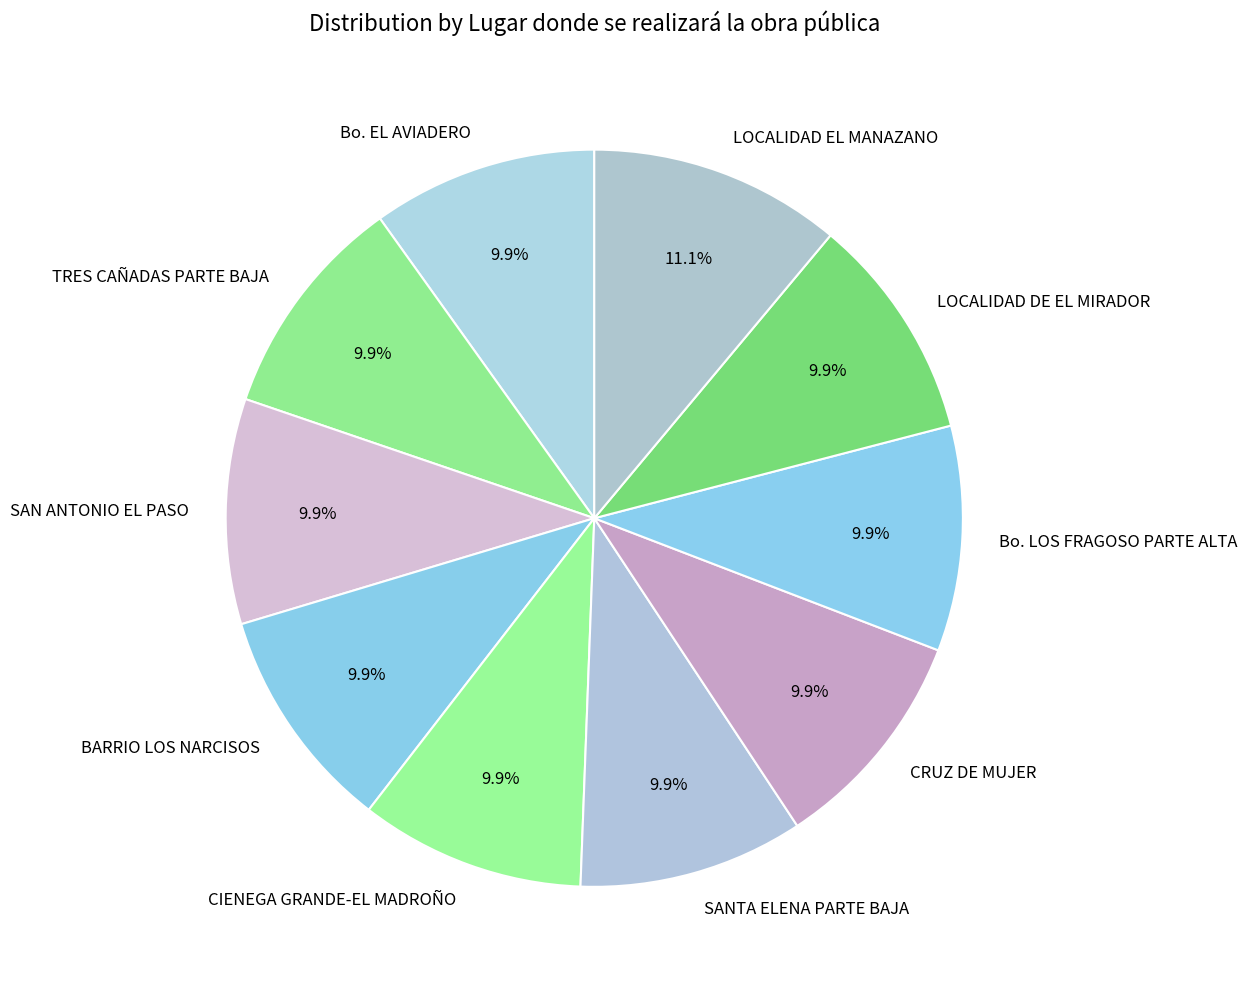

How many slices are in this pie chart?

10